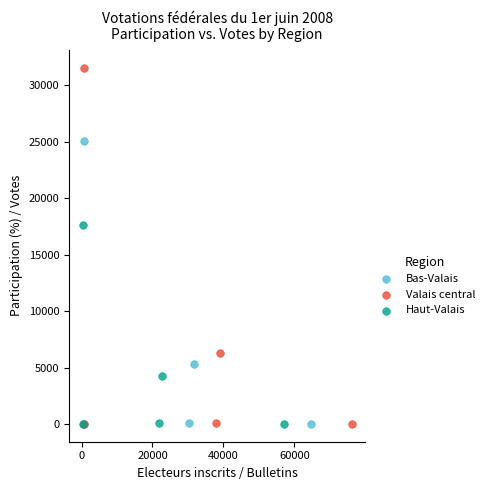

Which series contains the highest Y value?

Valais central